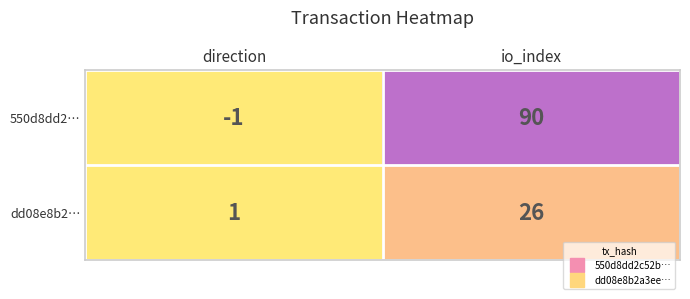

At which label is dd08e8b2… closest to 13?

direction